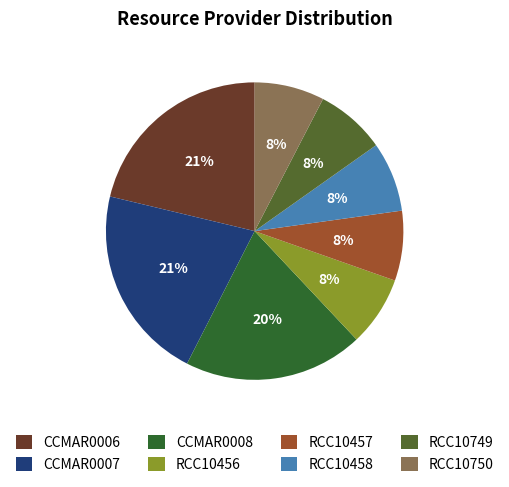

How many segments does this pie chart have?

8